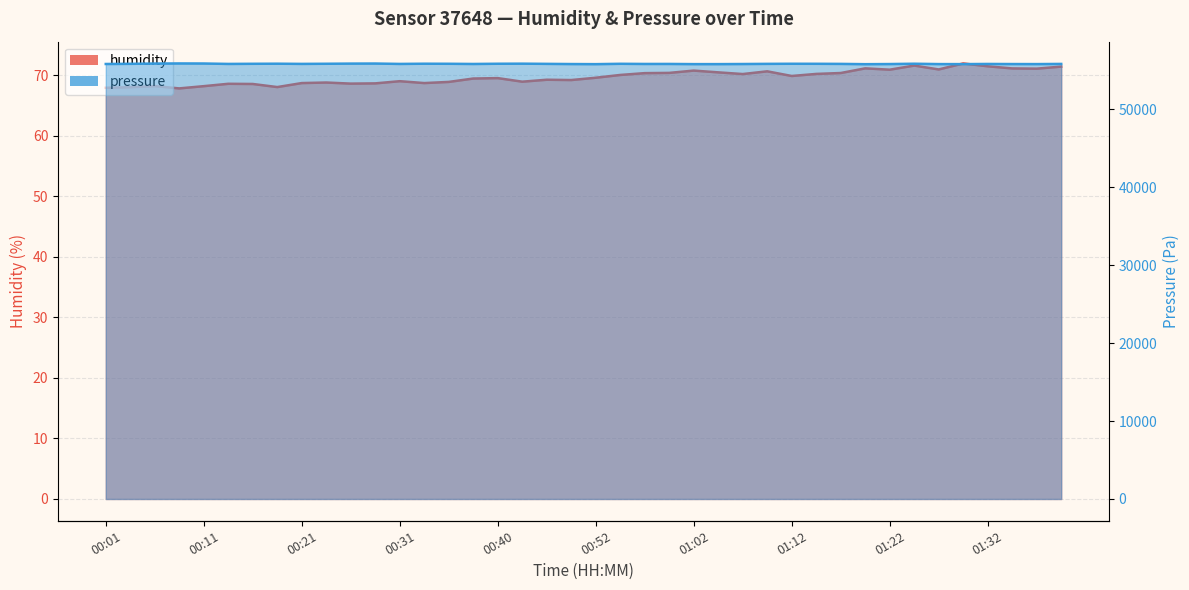

True or false: humidity and pressure cross at least once.

False